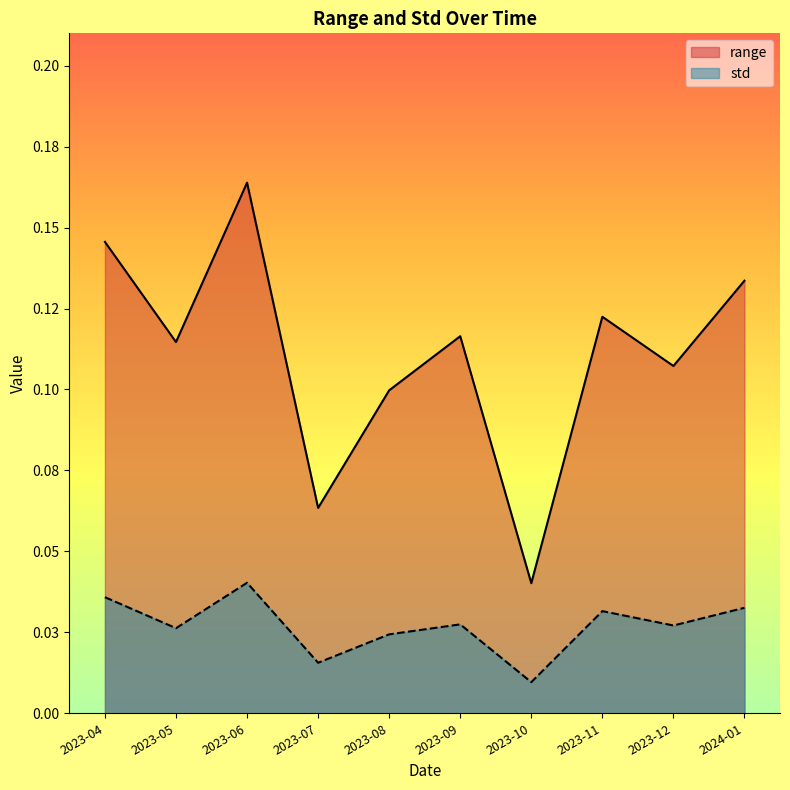

How many interior local valleys does the range series have?

4